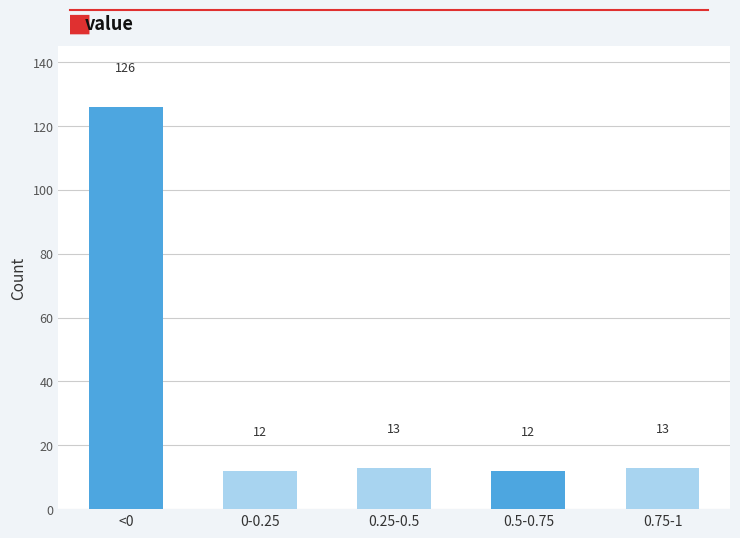

Reading left to right, list all the values displayed in this chart.

126	12	13	12	13